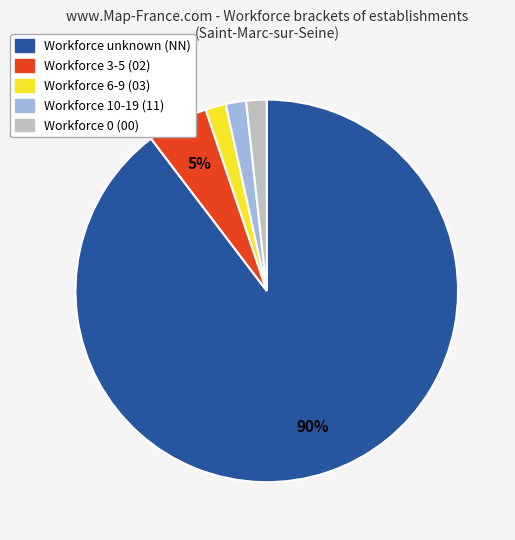

Is the sum of Workforce unknown (NN) and Workforce 10-19 (11) greater than half?

Yes